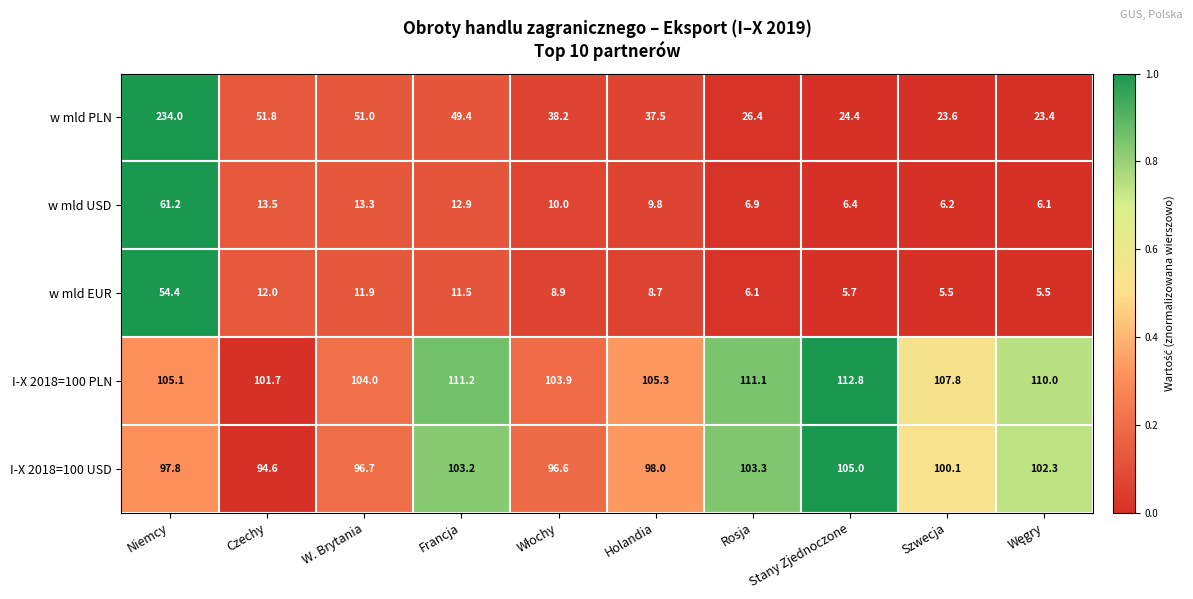

Which series has the largest range (max minus min)?

w mld PLN